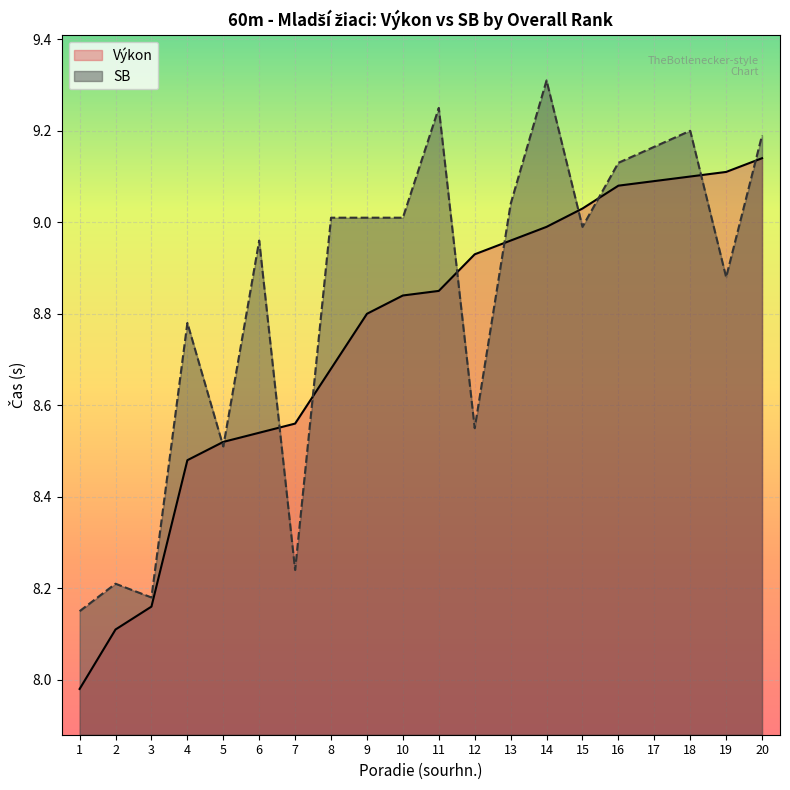

Which has a higher value, 15 or 17?

17